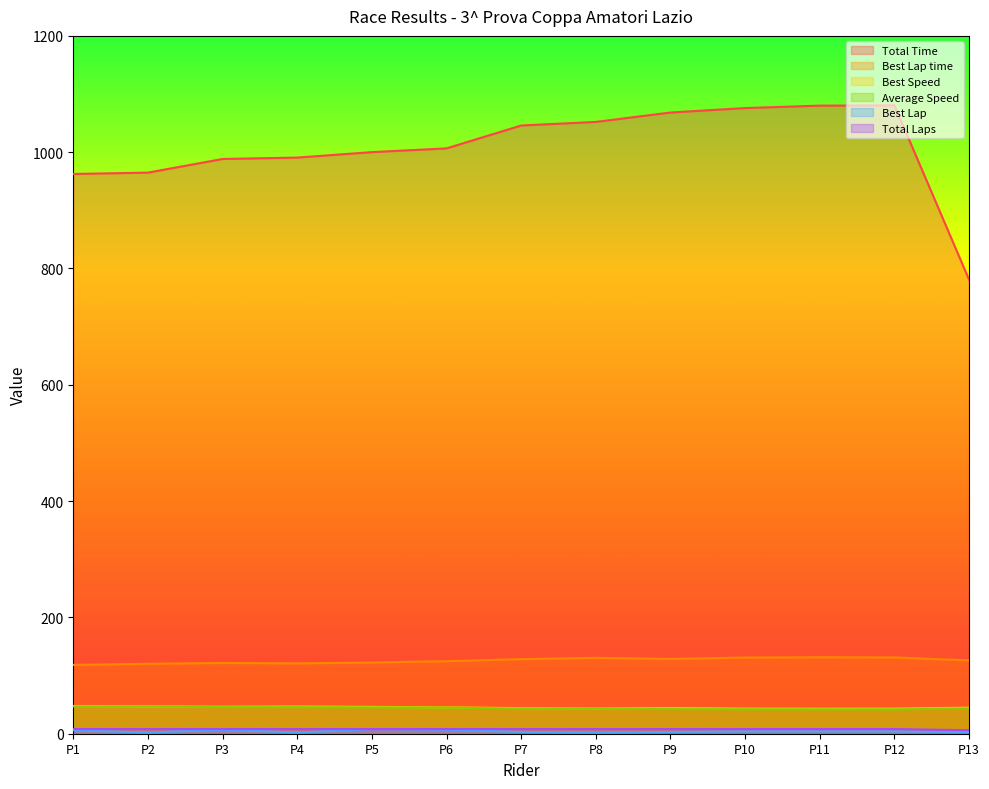

What is the sum of the Average Speed values at P13 and P8?

86.4